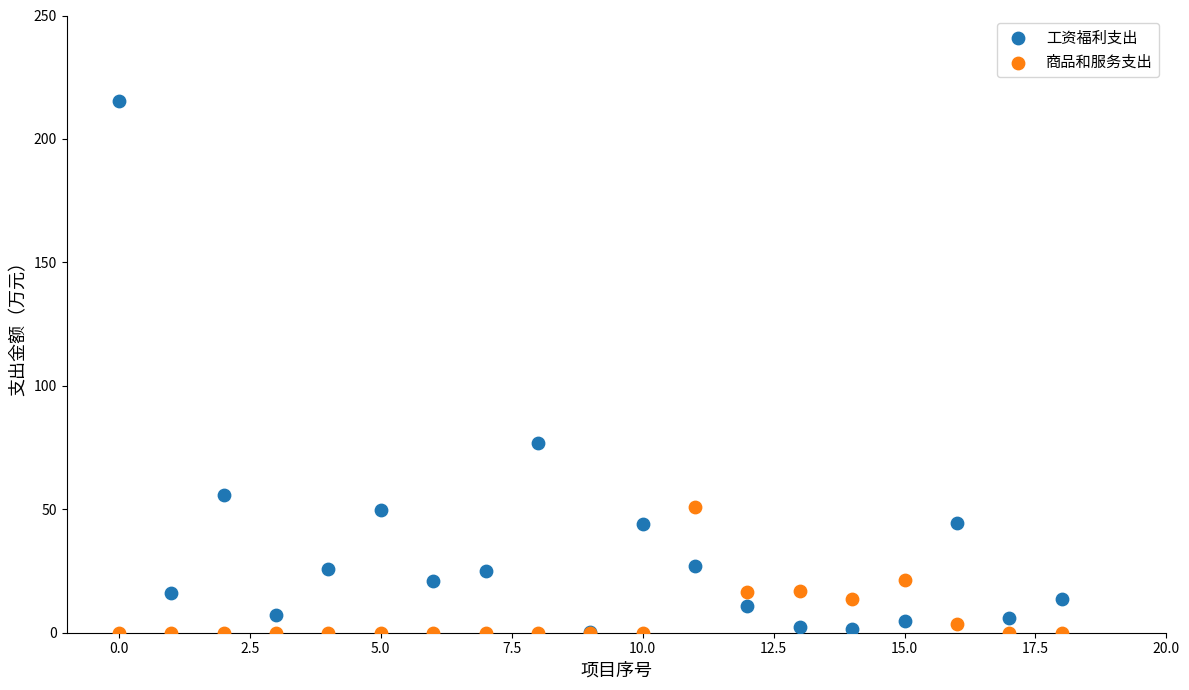

What are all the series names shown in the legend?

工资福利支出, 商品和服务支出